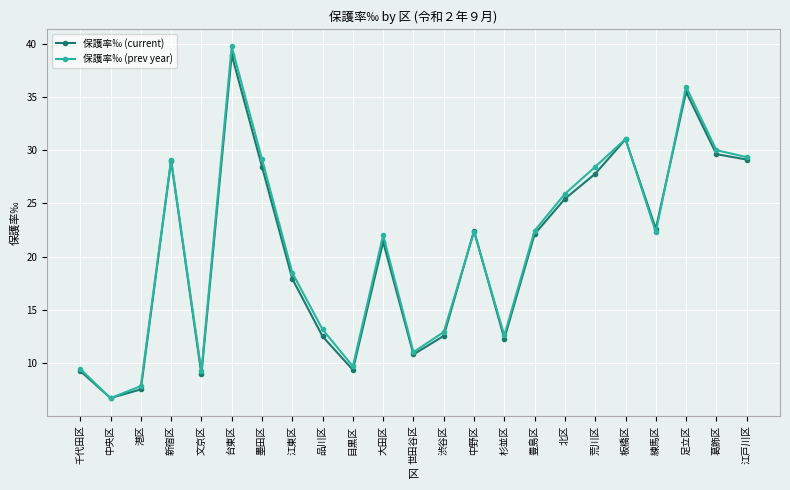

Count the number of data series in this chart.

2